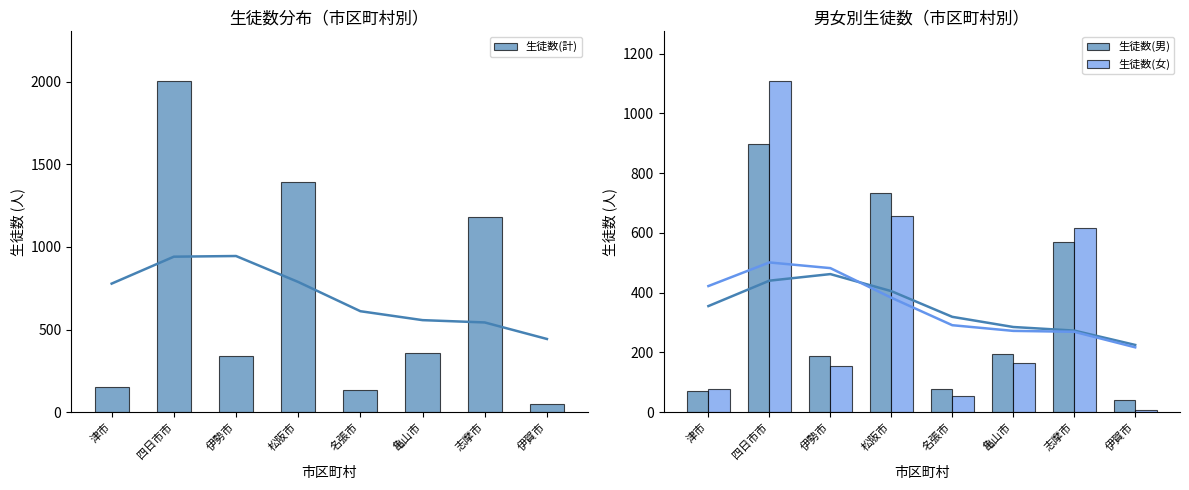

What is the total value across all series at 松阪市?

2780